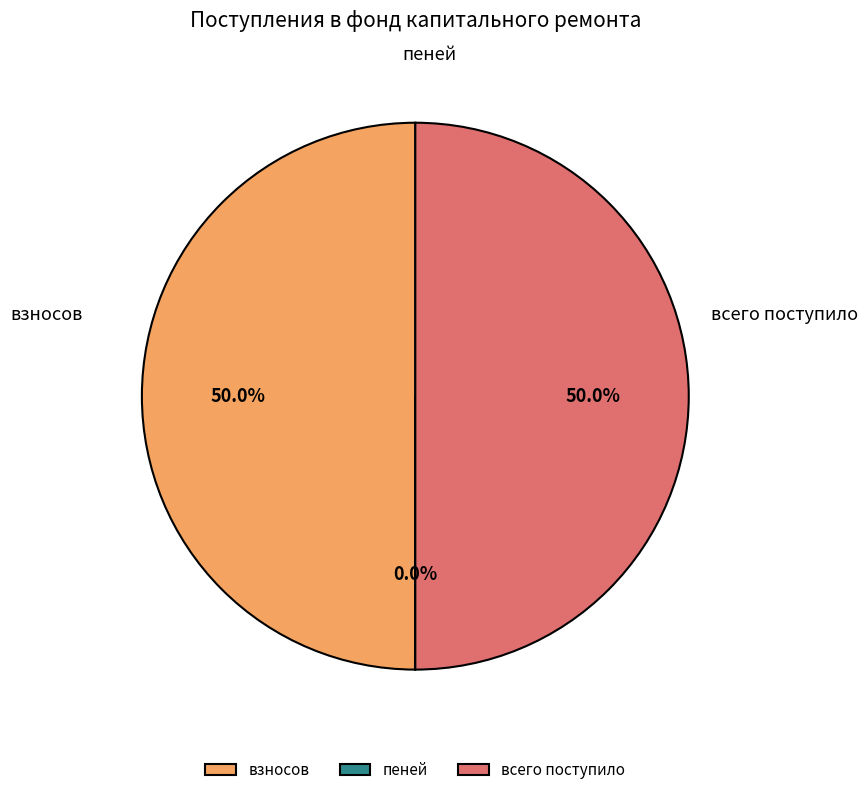

How many segments does this pie chart have?

3